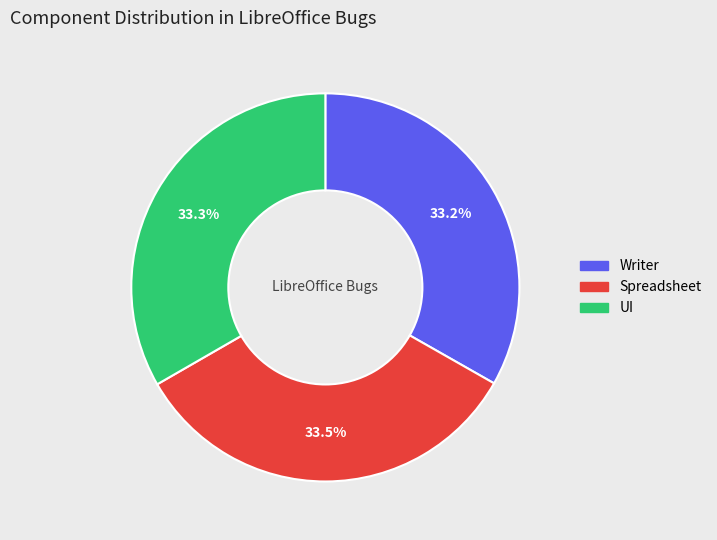

To the nearest percent, what is the average slice percentage?

33%